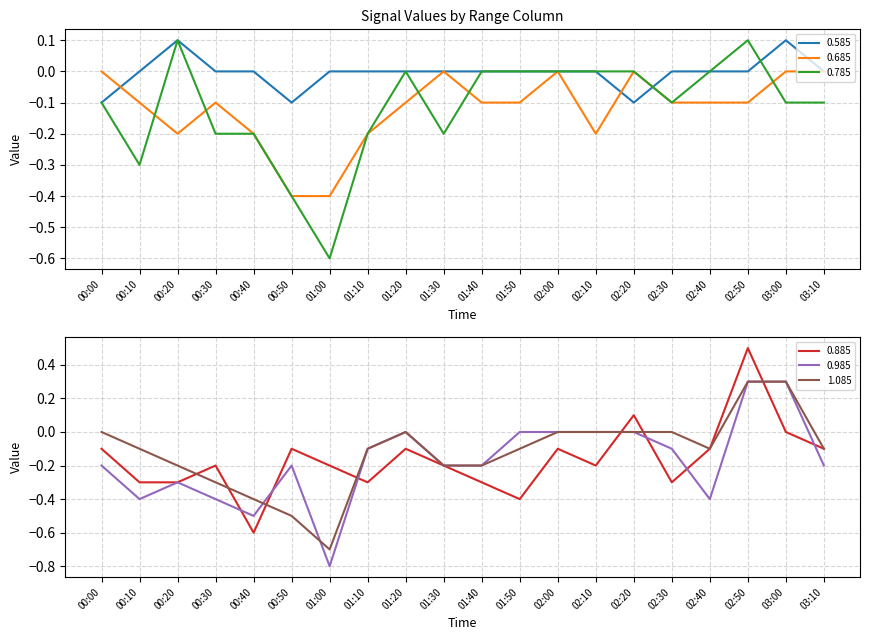

The value of 0.785 at 01:30 is -0.3. True or false?

False